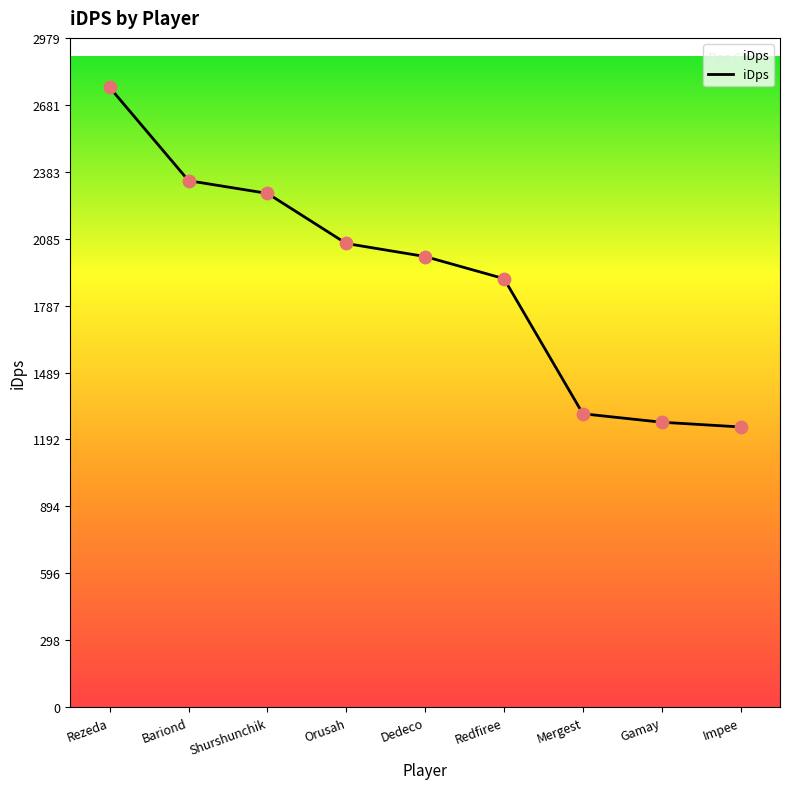

What is the ratio of the value at Mergest to the value at Impee?

1.0